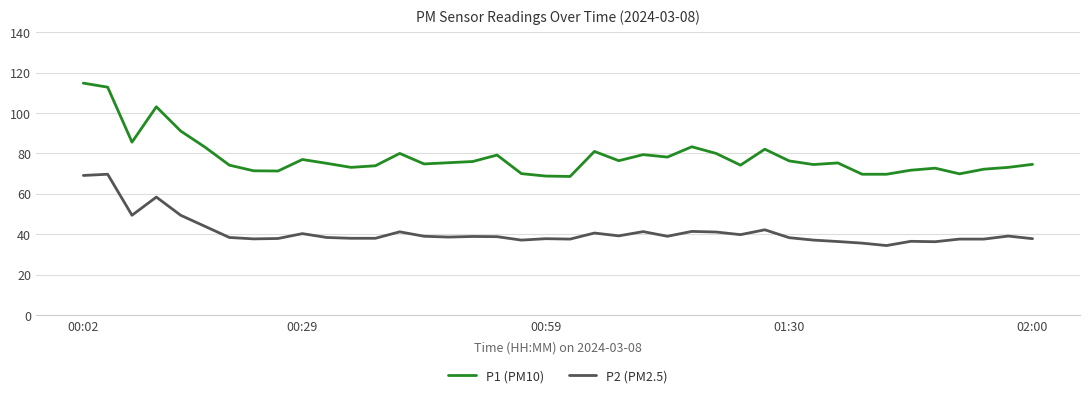

How many lines are shown in the chart?

2